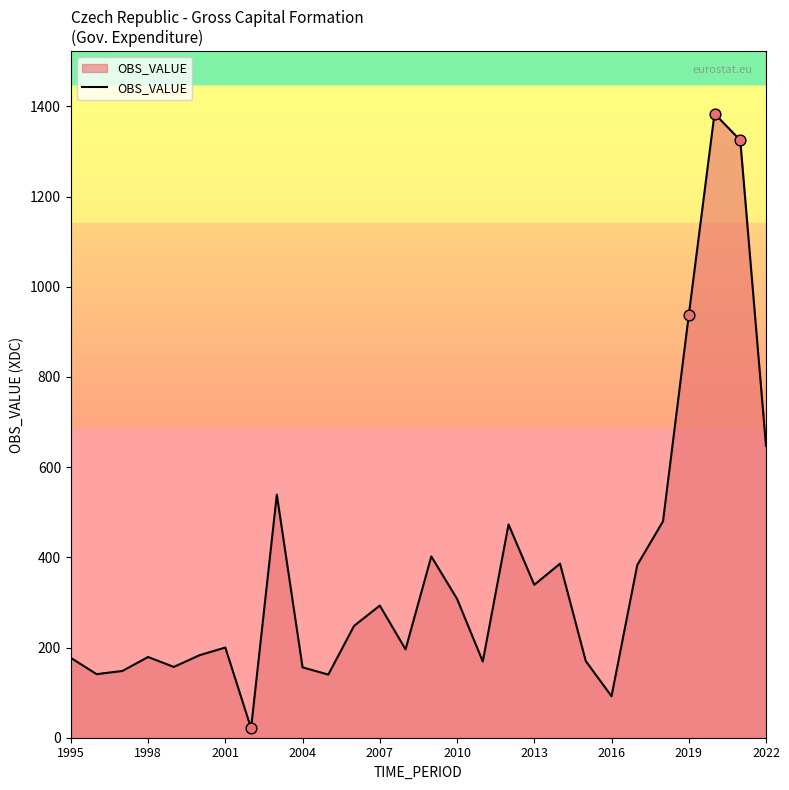

What is the maximum value shown in the chart?

1384